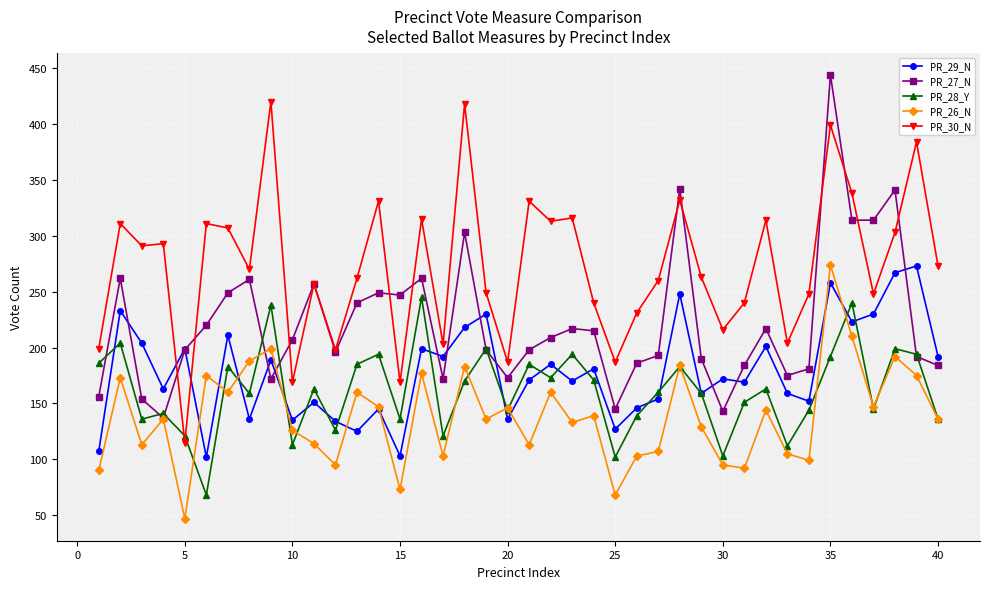

True or false: PR_28_Y has more than 0 points higher than both neighbors.

True